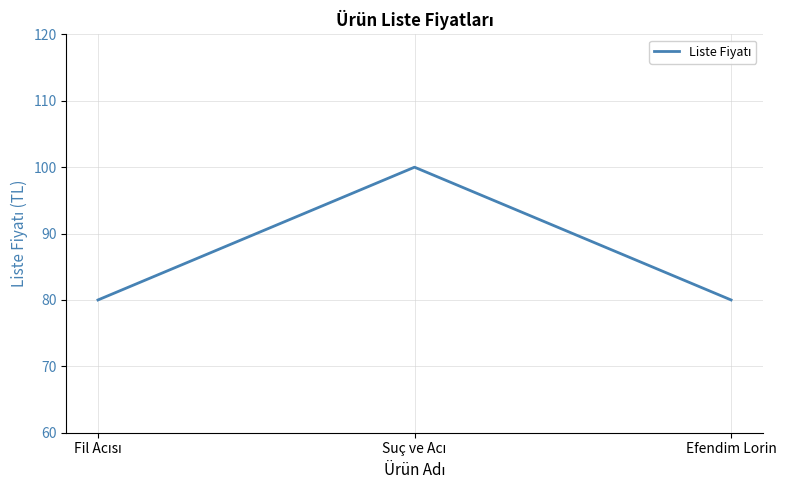

Count the number of categories in the chart.

3